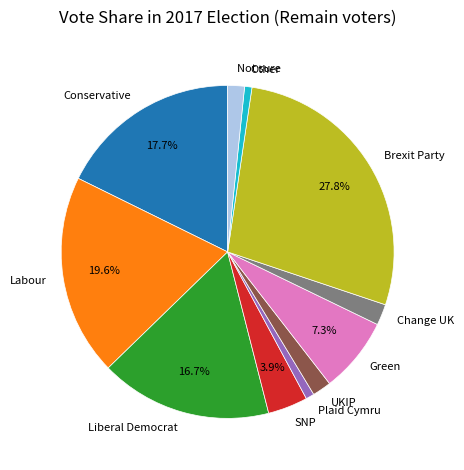

How many slices are in this pie chart?

11